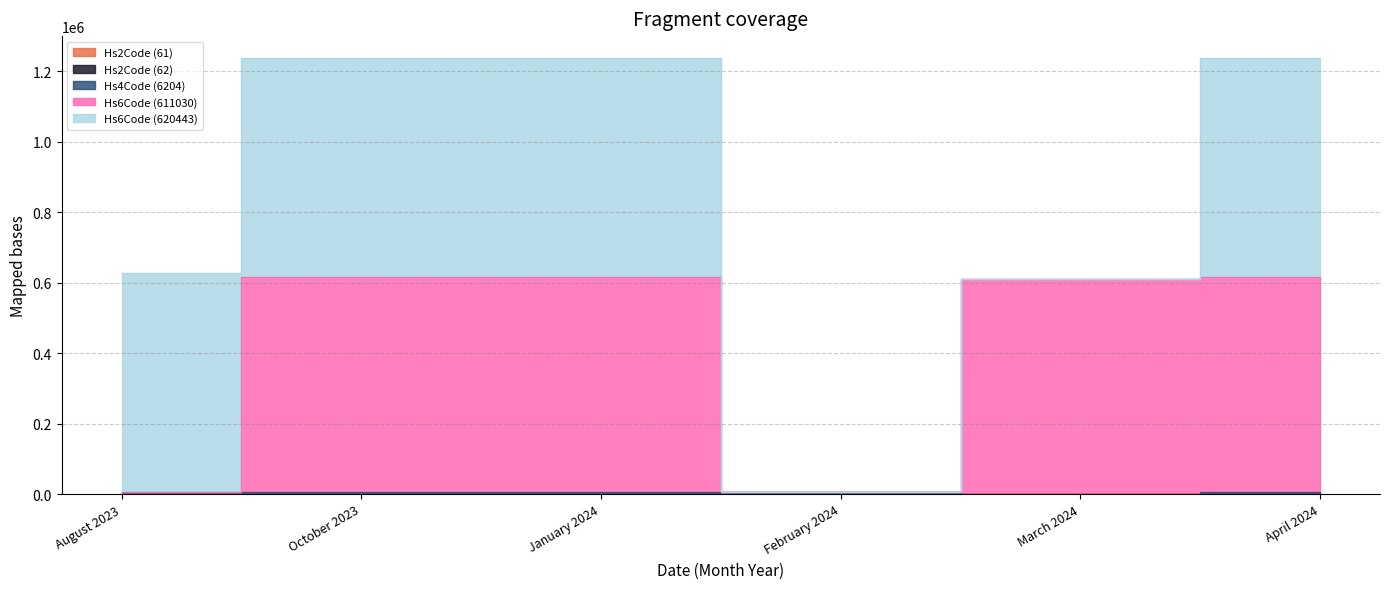

What position from the left is August 2023?

1